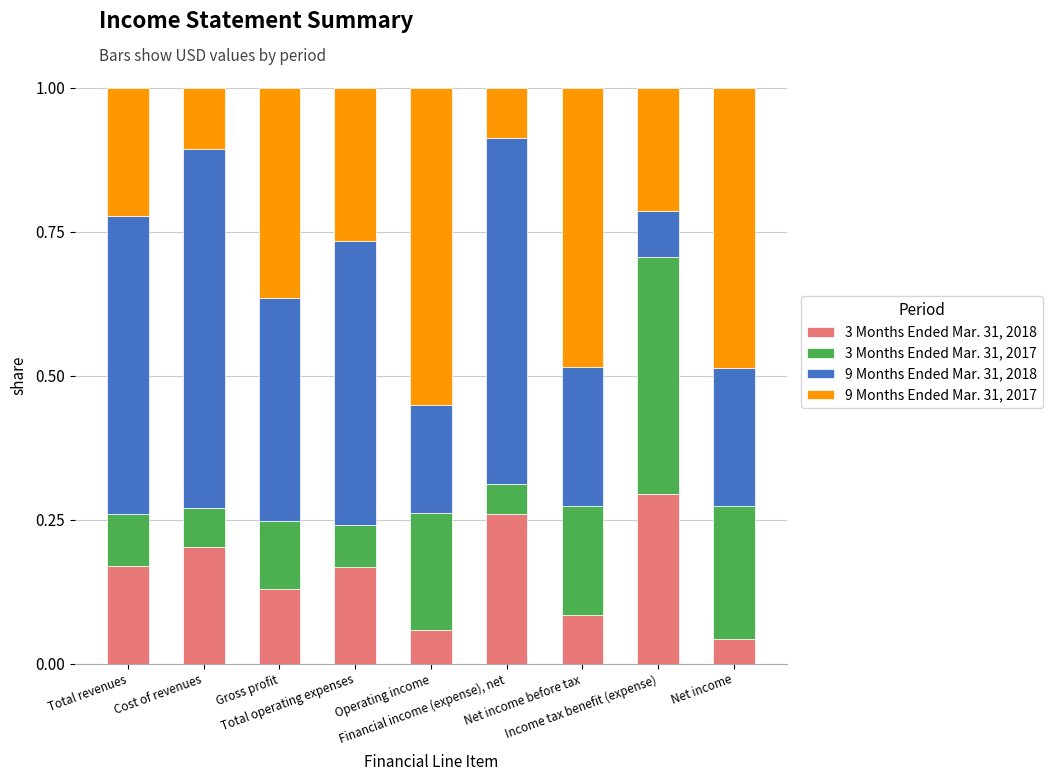

What is the sum of all 3 Months Ended Mar. 31, 2018 values?

1.4